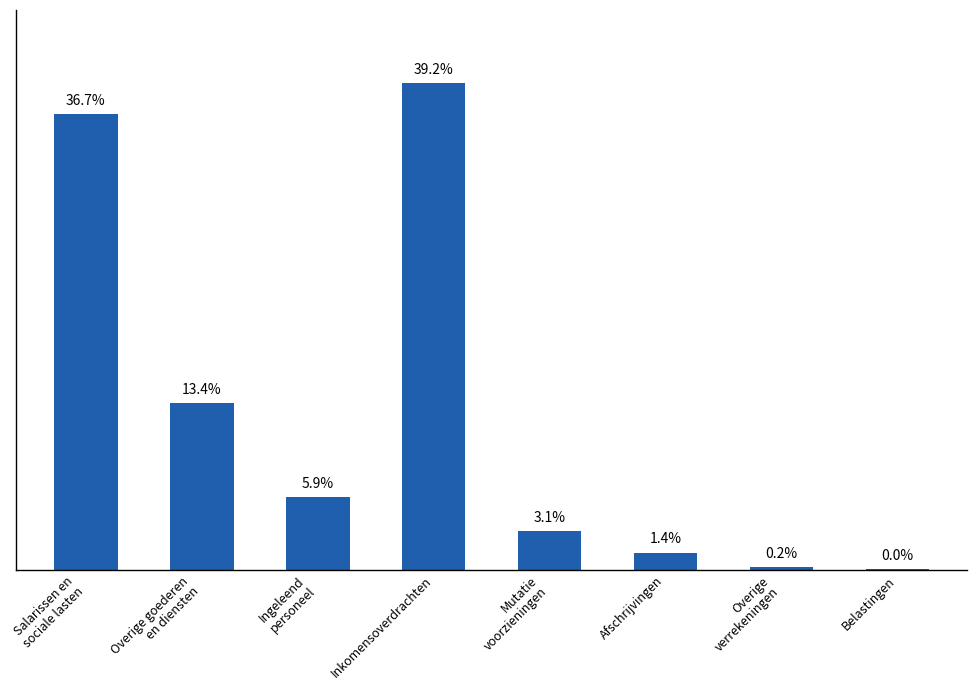

Reading left to right, what are all the values shown in this chart?

Salarissen en
sociale lasten=277400000	Overige goederen
en diensten=101400000	Ingeleend
personeel=44300000	Inkomensoverdrachten=296400000	Mutatie
voorzieningen=23700000	Afschrijvingen=10400000	Overige
verrekeningen=1500000	Belastingen=200000